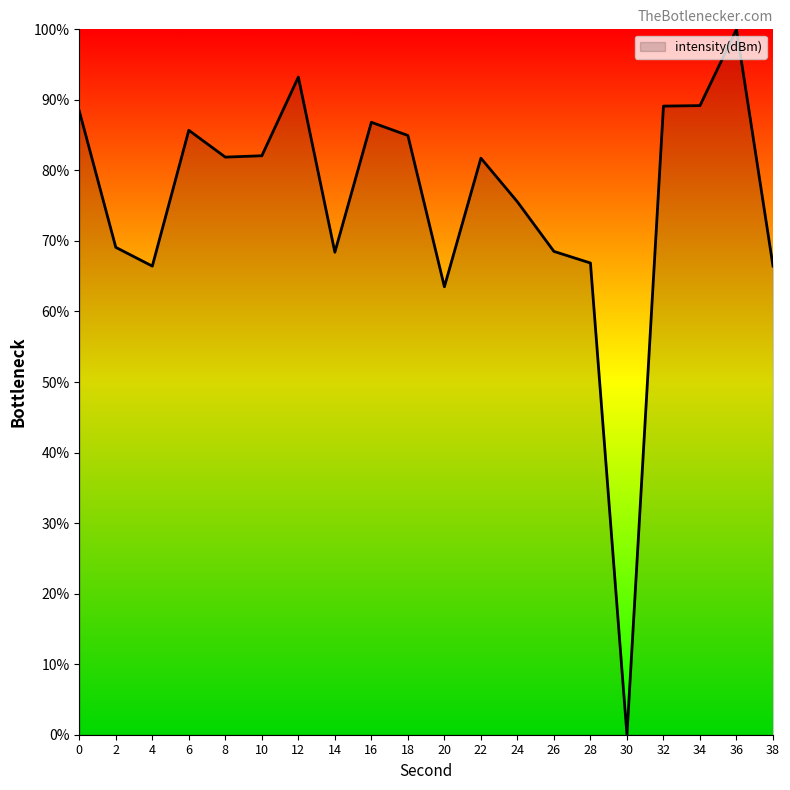

What is the difference between the values at 26 and 6?

17.2